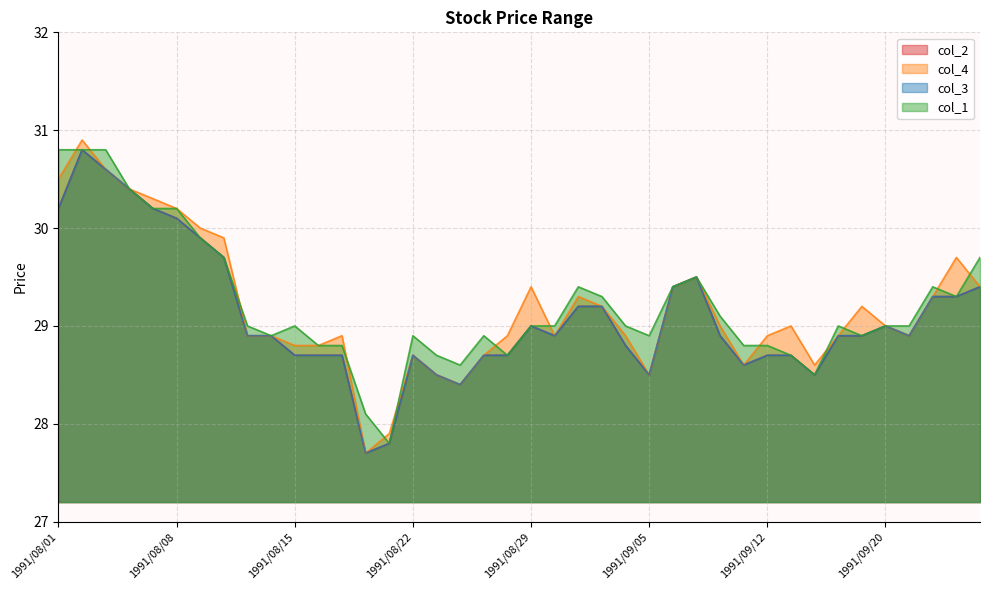

Is it true that col_3 equals 28.7 at 1991/09/12?

True